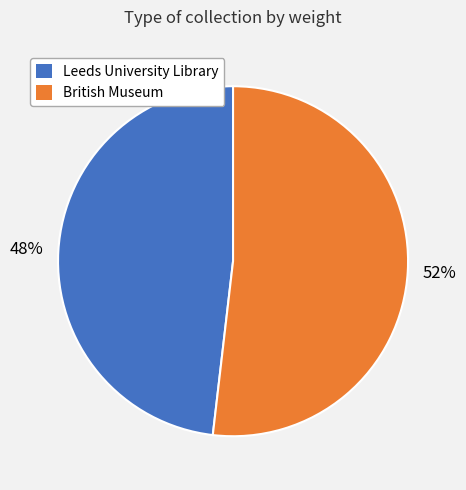

What is the smallest slice in the pie chart?

Leeds University Library